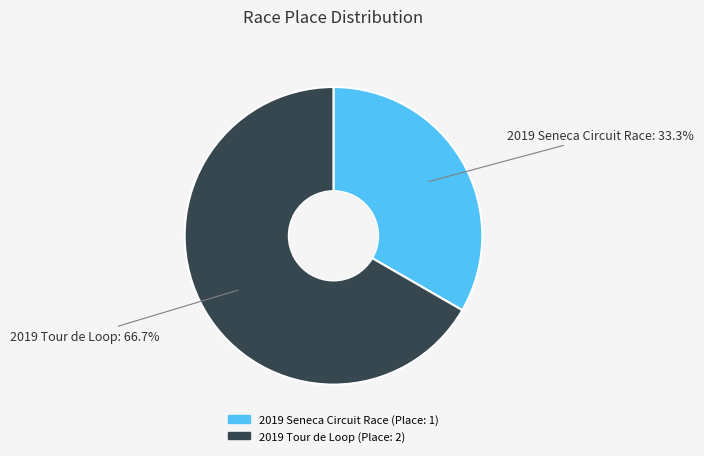

Which slice is the largest?

2019 Tour de Loop